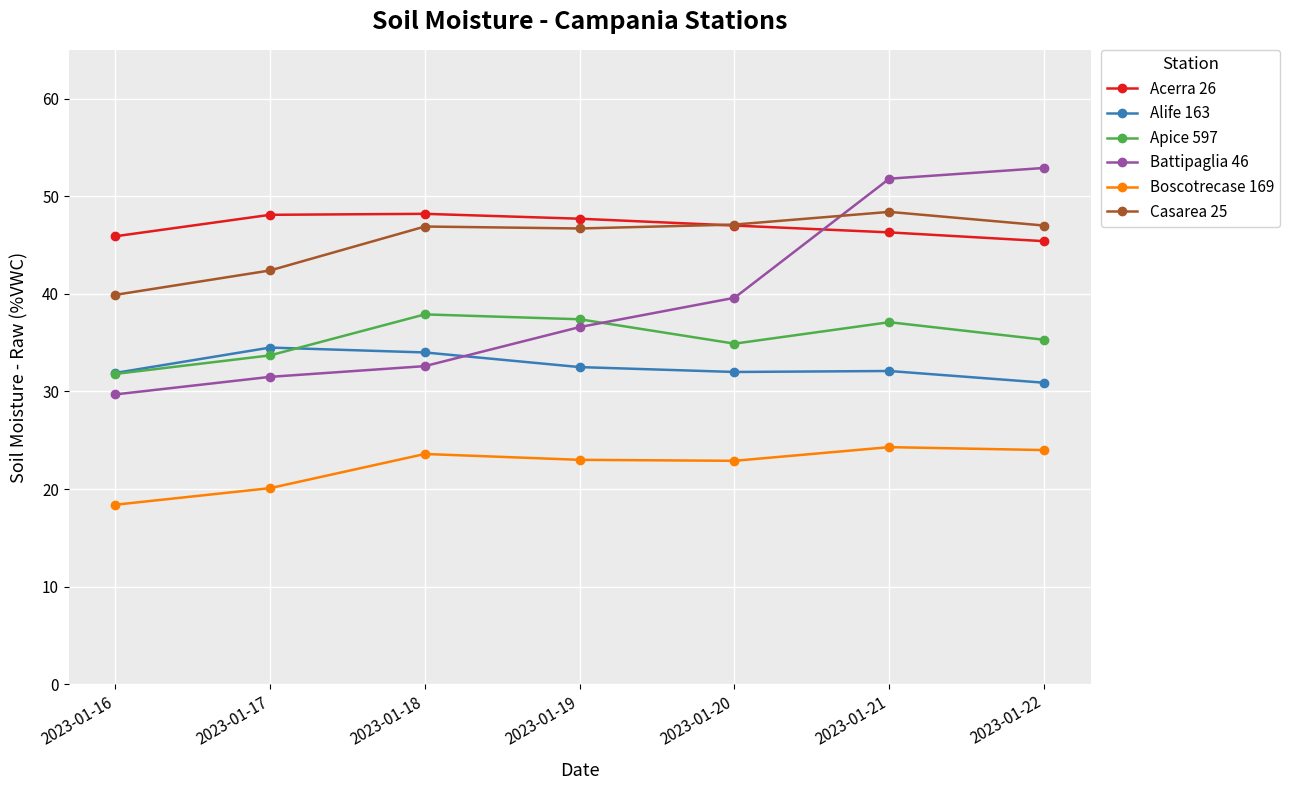

At which label does Battipaglia 46 reach its minimum?

2023-01-16